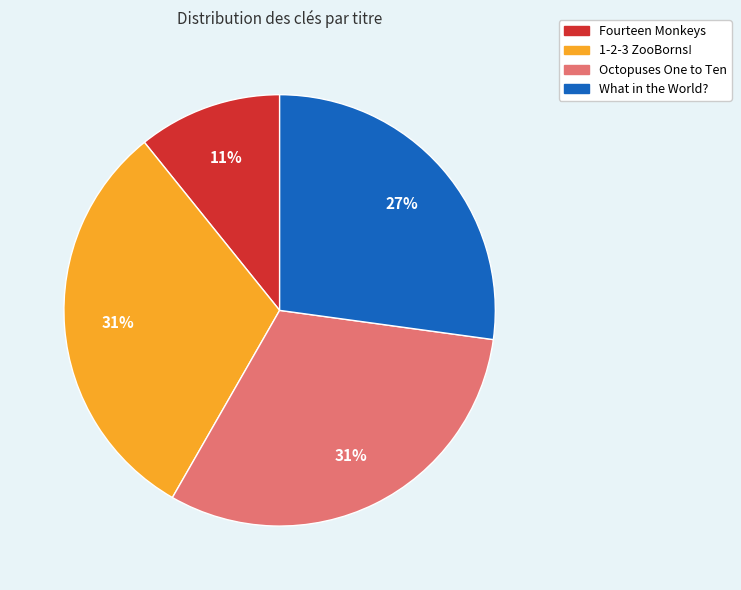

To the nearest percent, what is the average slice percentage?

25%